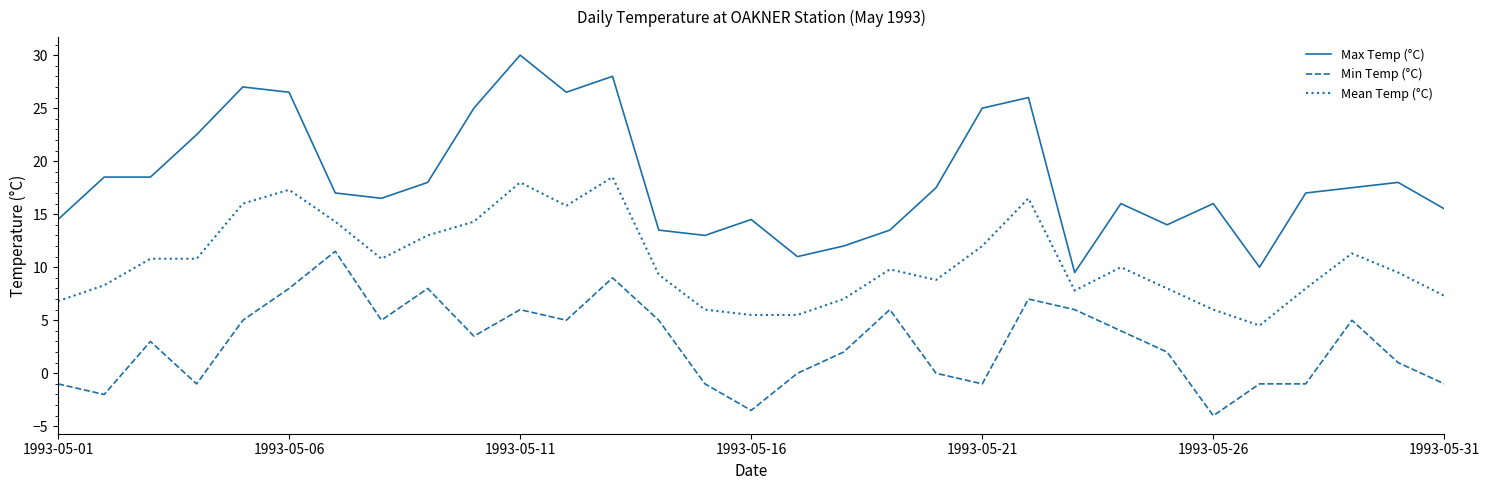

What is the average value of the Mean Temp (°C) series?

10.6